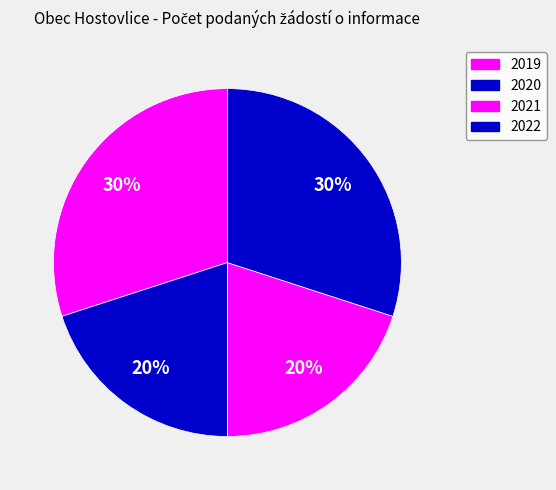

To the nearest percent, what percentage of the pie is 2022?

30%